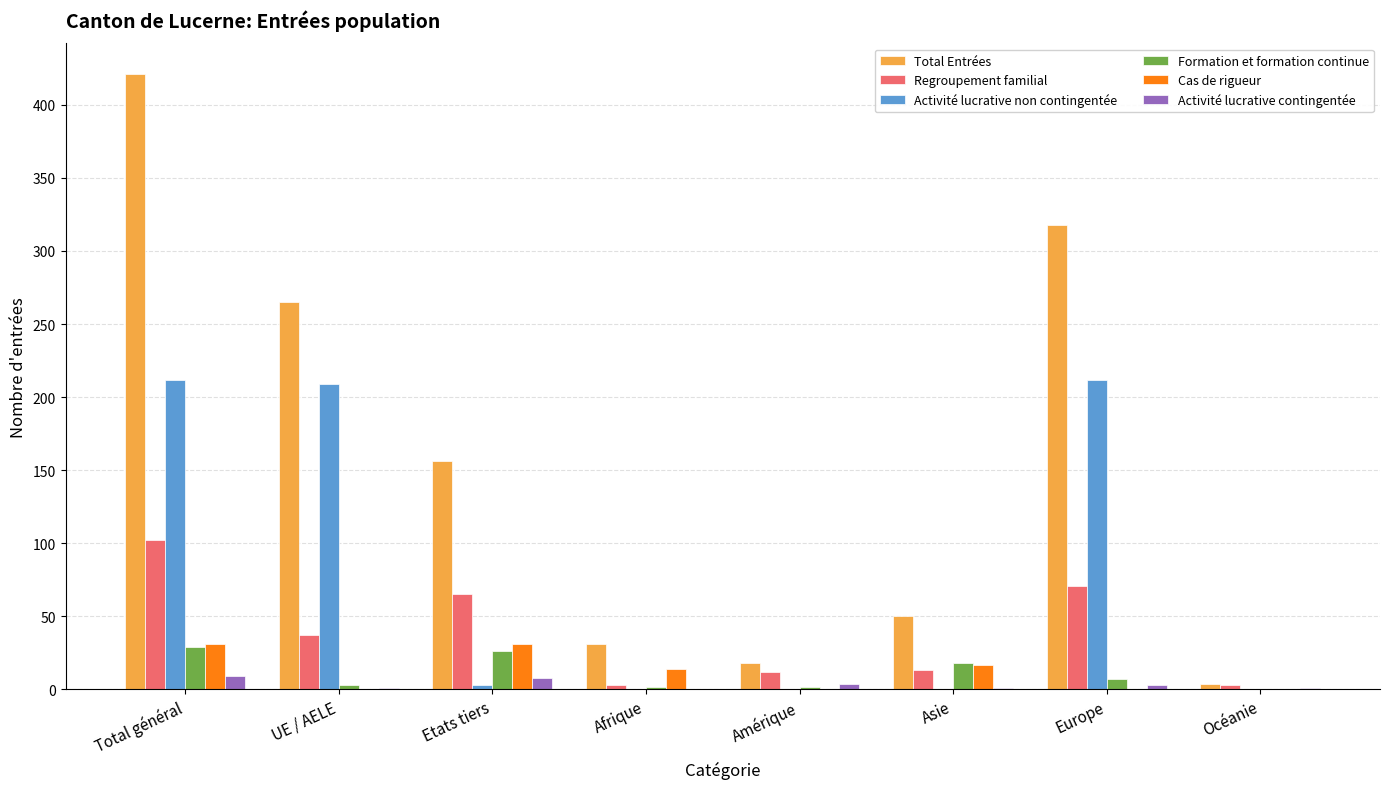

Are the bars horizontal?

No